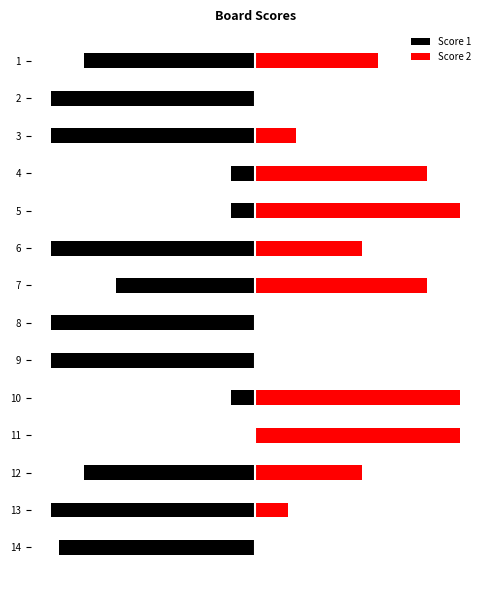

Count the number of categories in the chart.

14